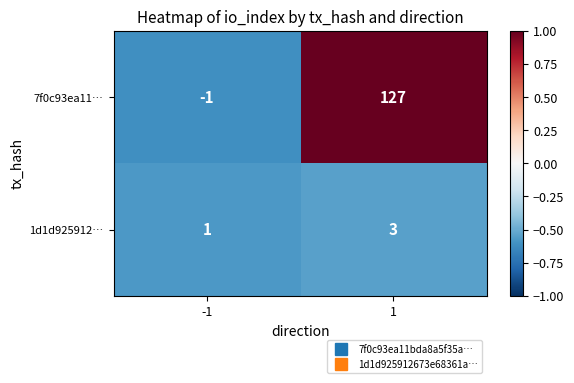

Is it true that 1d1d925912… equals 1 at -1?

True